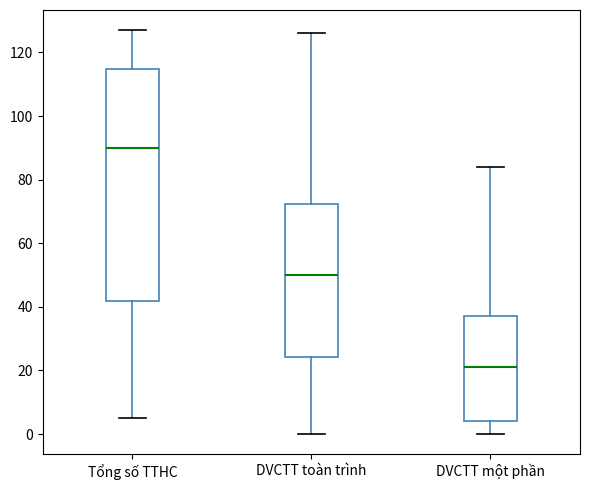

Where is the lower edge of the box for Tổng số TTHC on the y-axis? The values are not printed on the chart, so give them approximately, as read against the axis.

42